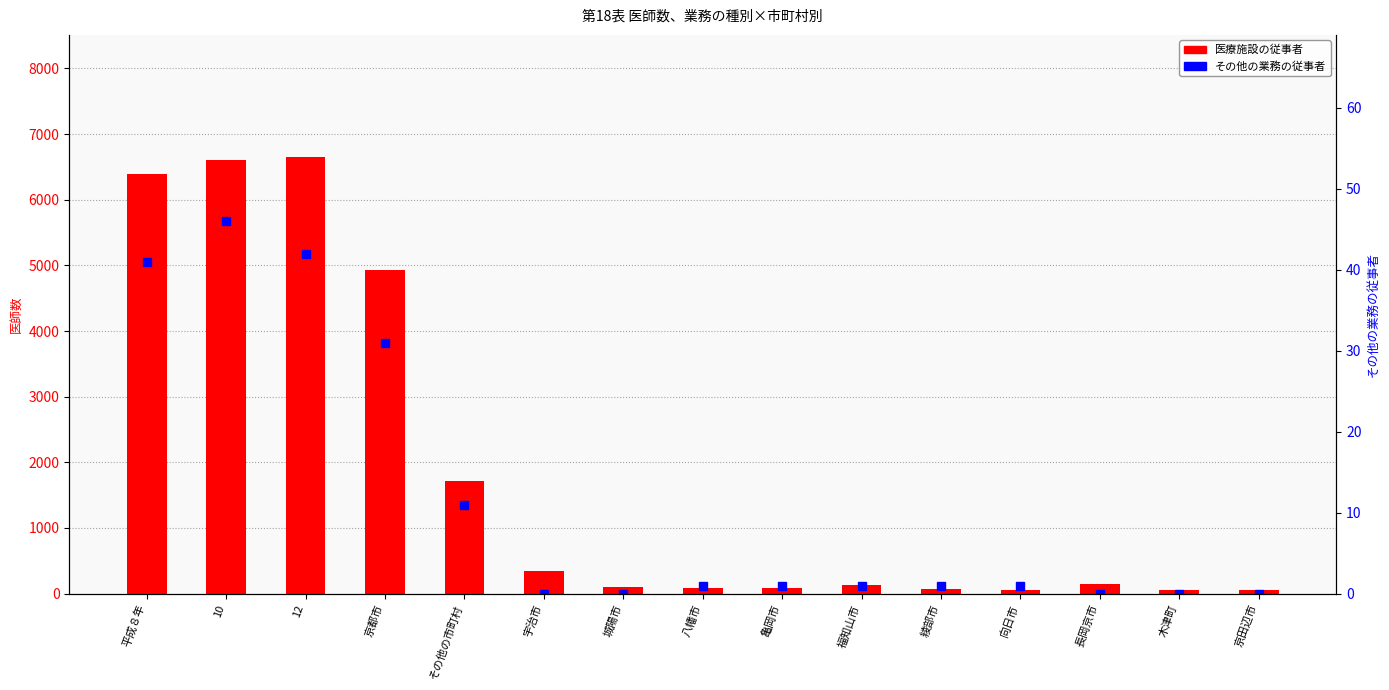

What is the label of the 11th bar from the right?

その他の市町村